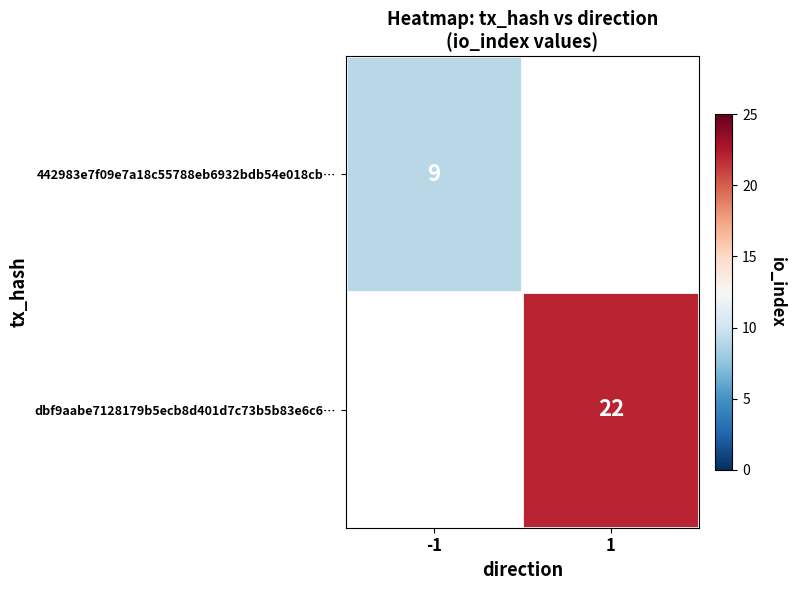

True or false: dbf9aabe7128179b5ecb8d401d7c73b5b83e6c6… has a value of 22 at 1.

True